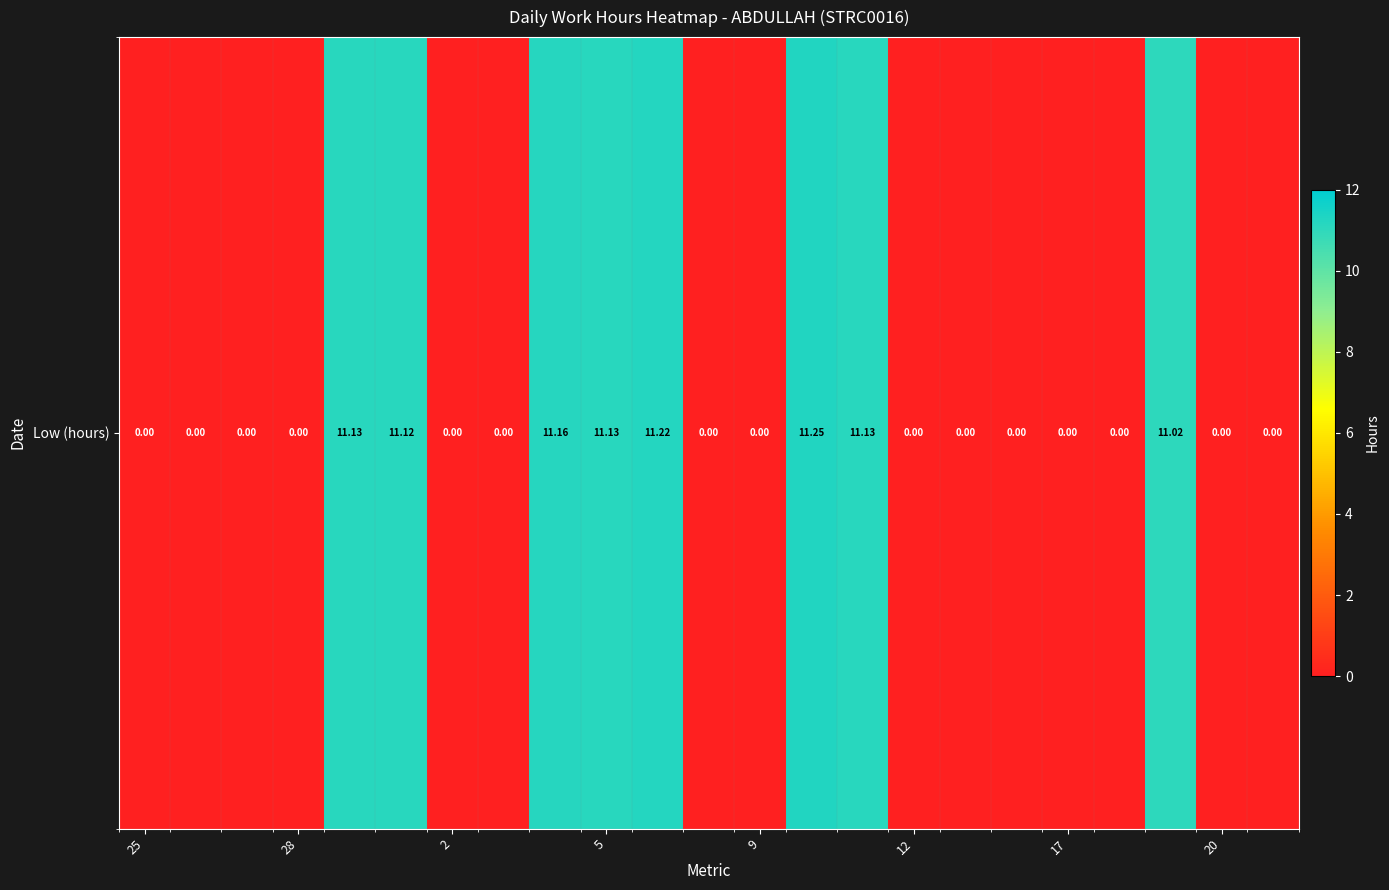

At which category does the chart reach its peak across all series?

13